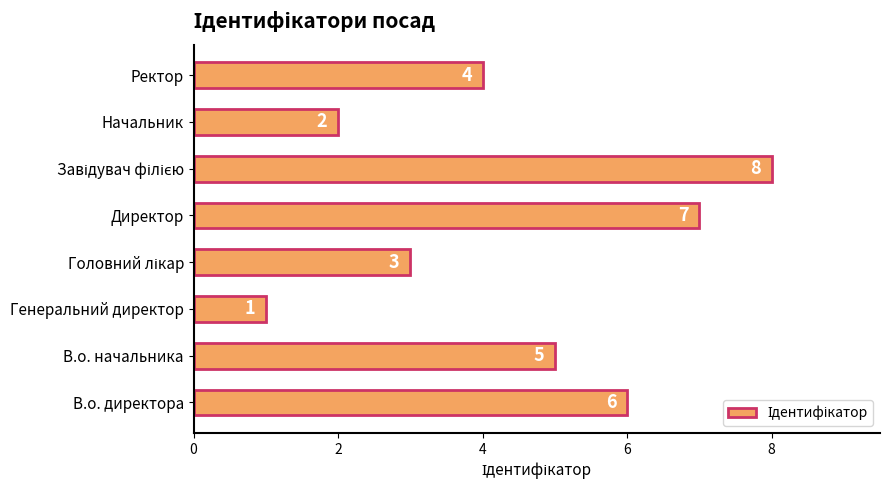

What is the change in value from Генеральний директор to Начальник?

+1